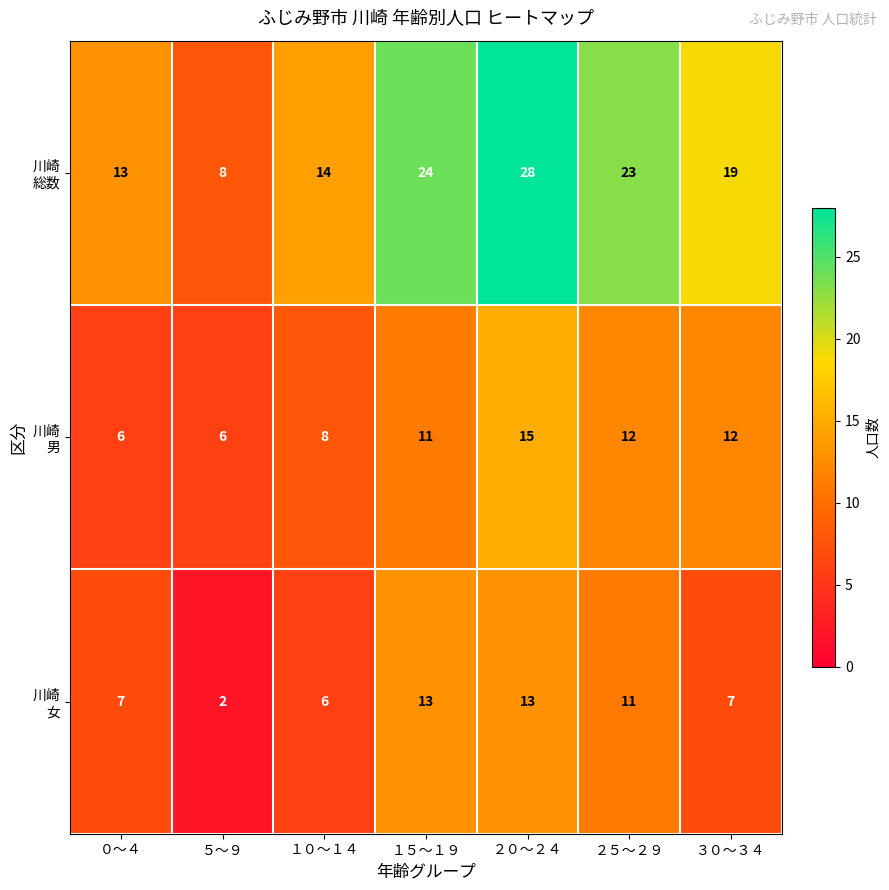

Which label corresponds to the largest value in the chart?

２０～２４